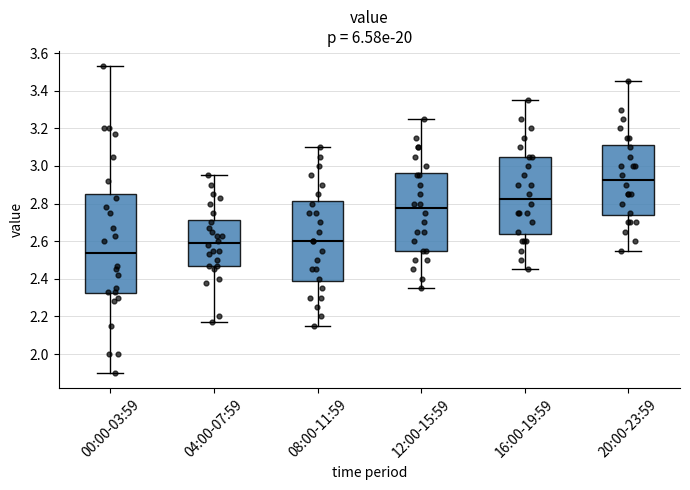

Where is the upper edge of the box for 16:00-19:59 on the y-axis? The values are not printed on the chart, so give them approximately, as read against the axis.

3.06